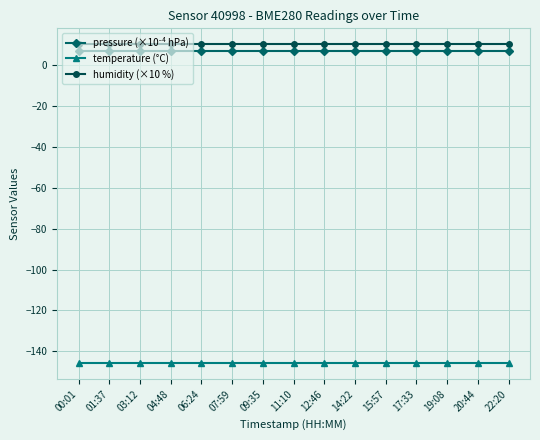

Does the chart display data point markers on the line(s)?

Yes